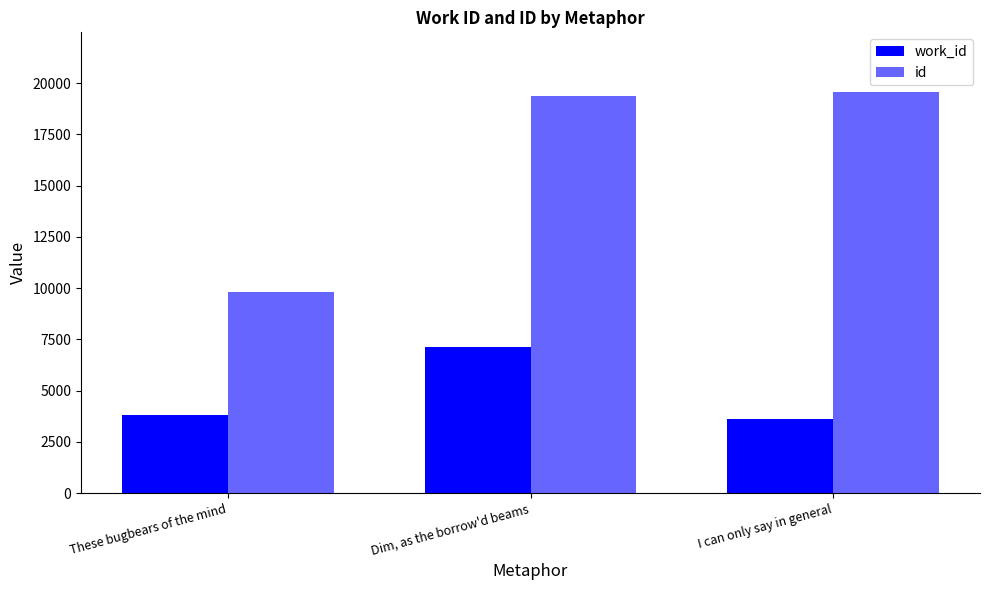

Reading left to right, extract all data points from this chart.

work_id: 3813	7132	3626
id: 9818	19349	19546